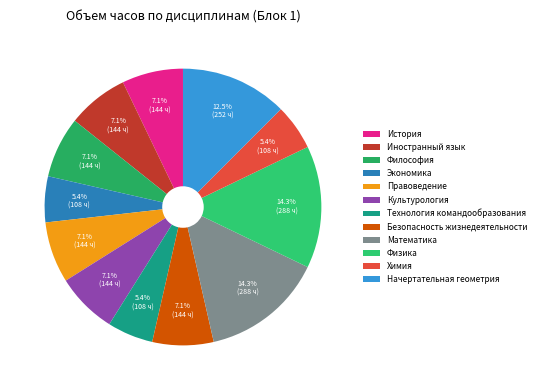

How many slices are in this pie chart?

12